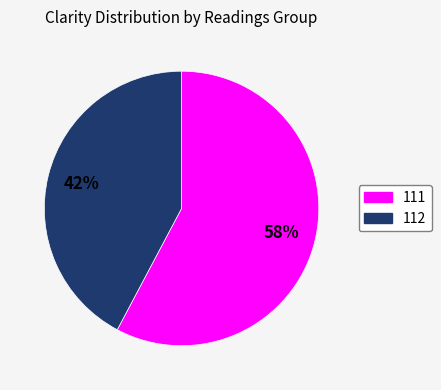

To the nearest percent, what portion does 112 represent?

42%